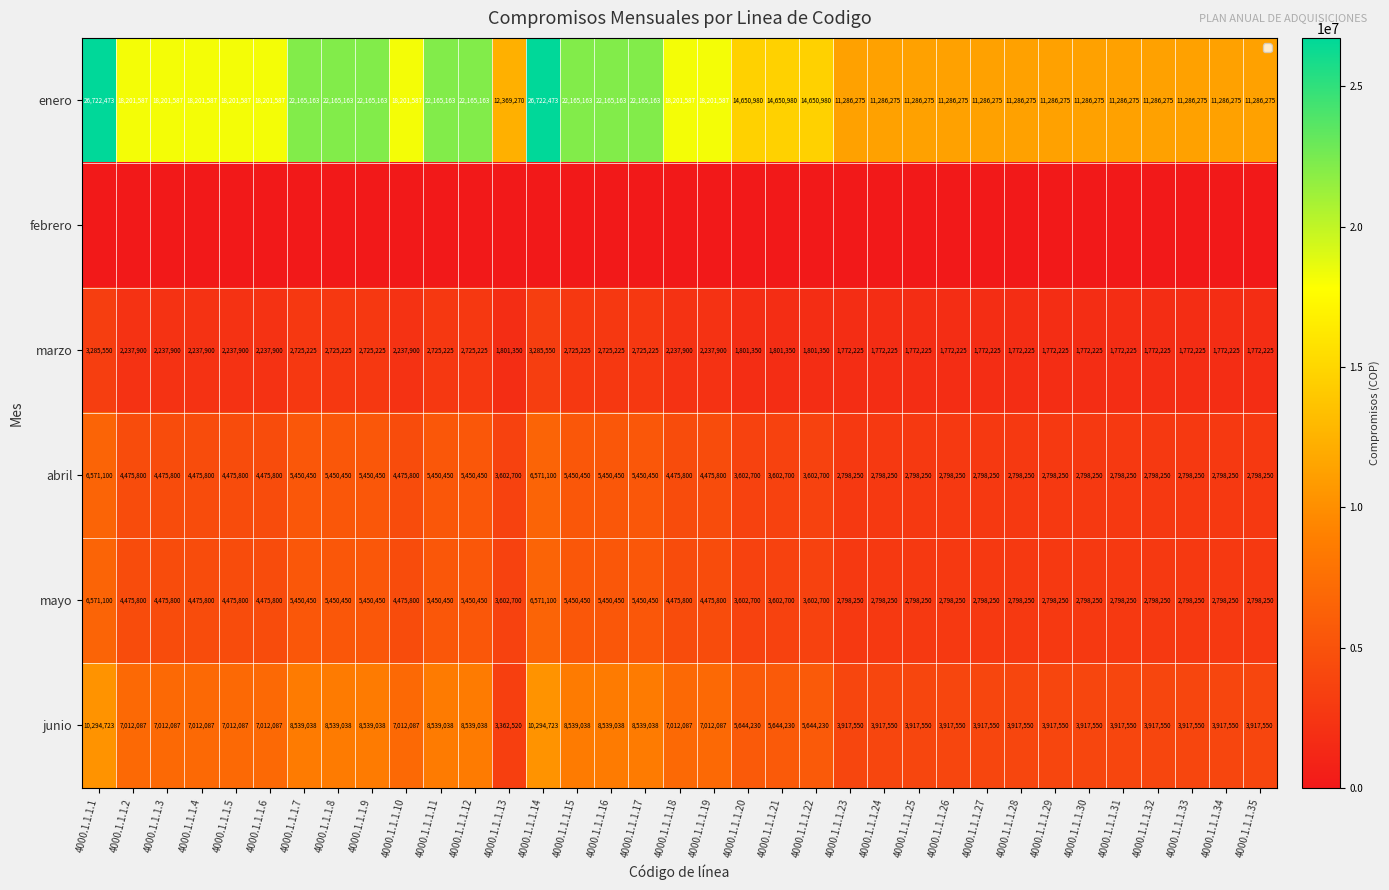

True or false: marzo has a value of 2237900 at 4000.1.1.1.5.

True